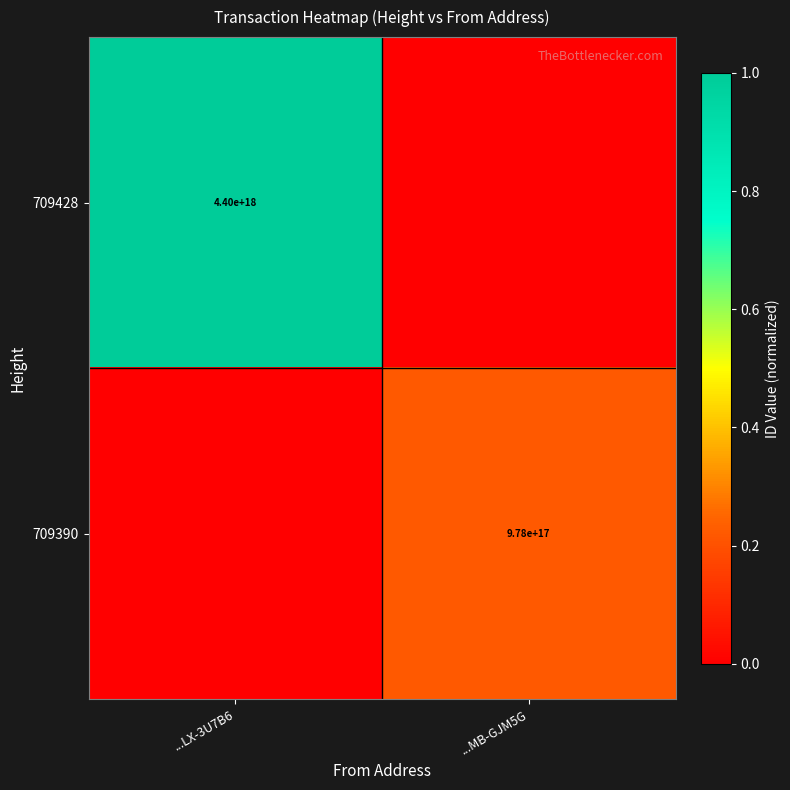

The value of 709428 at ...LX-3U7B6 is 6004635841837382656. True or false?

False